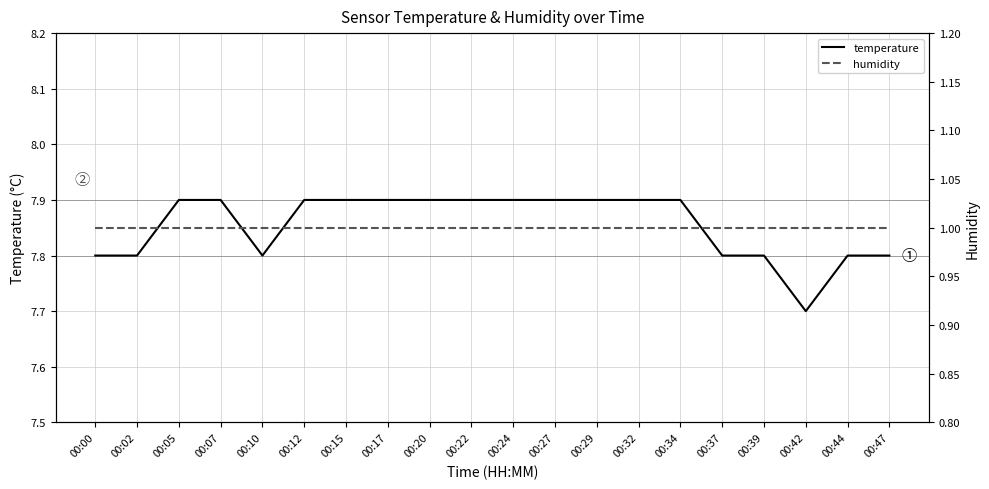

Count the temperature values in the range 7 to 8.

20